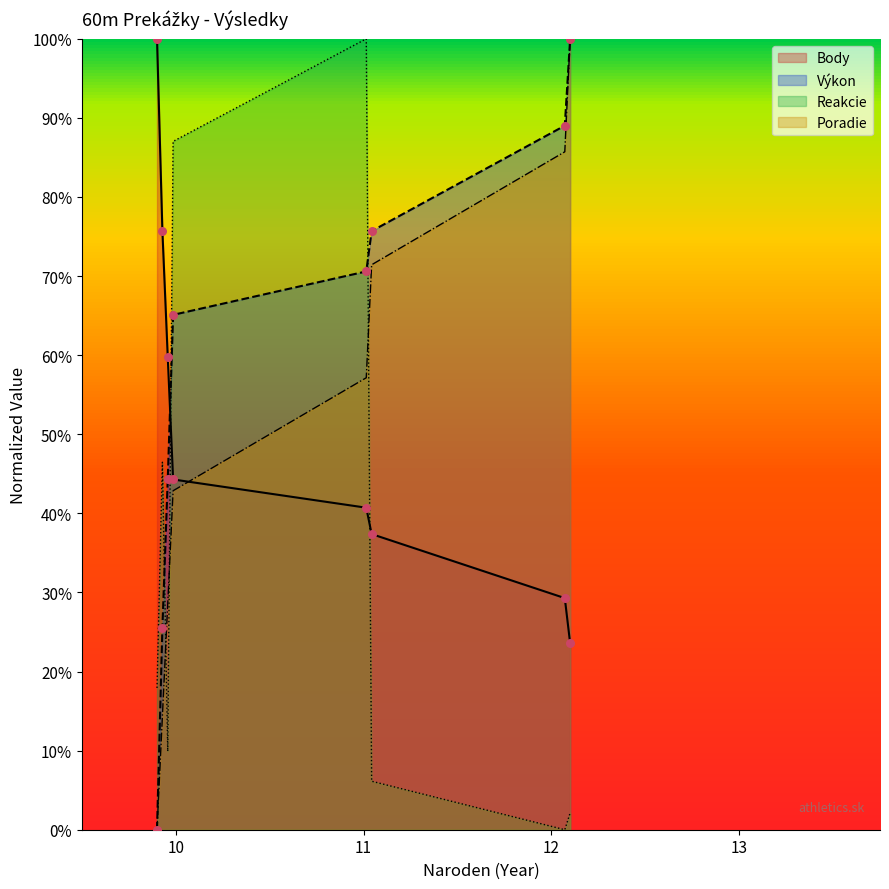

Which series has the largest Y range (max minus min)?

Poradie